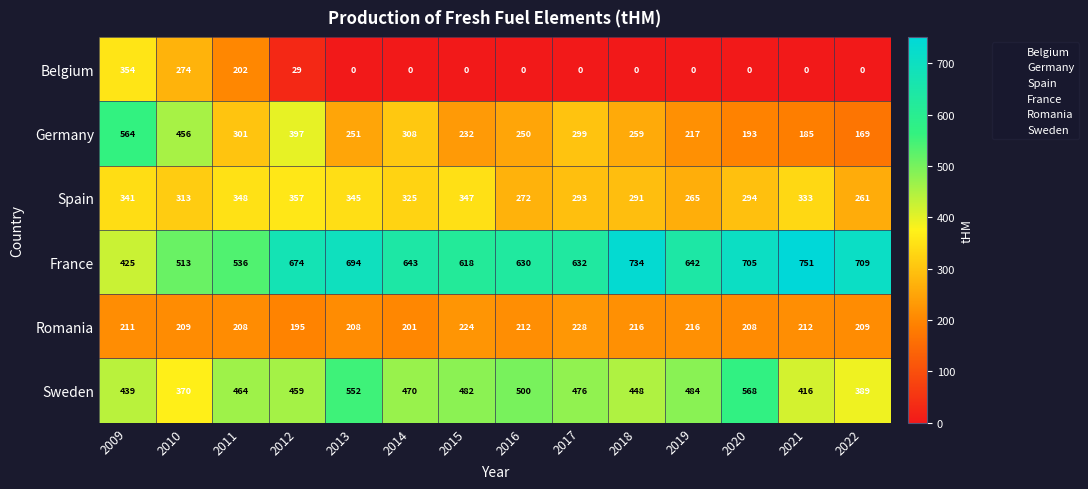

Count the number of data series in this chart.

6